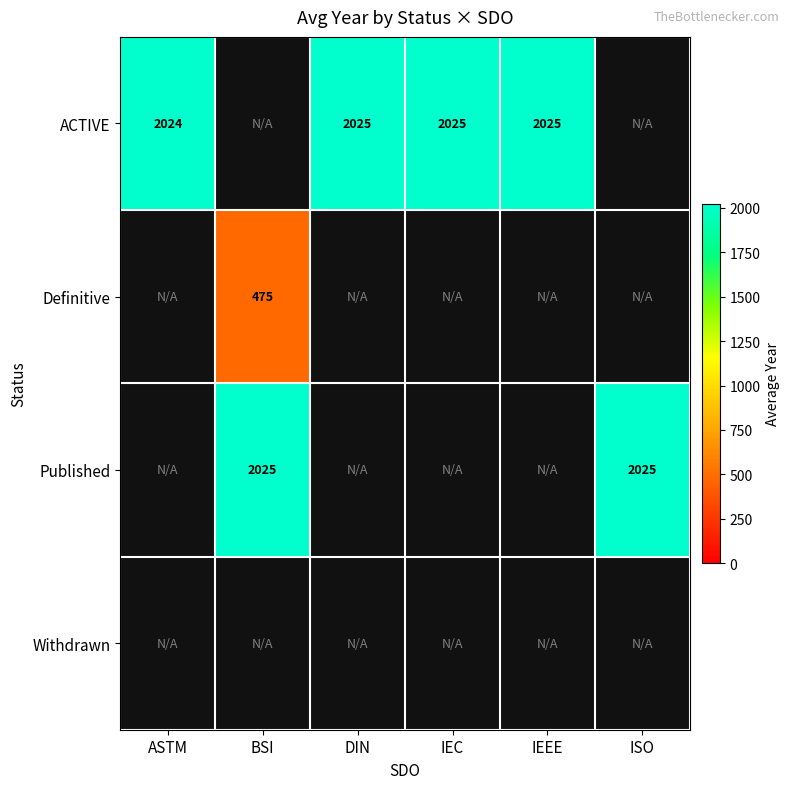

True or false: ACTIVE has a value of 2025.0 at IEC.

True